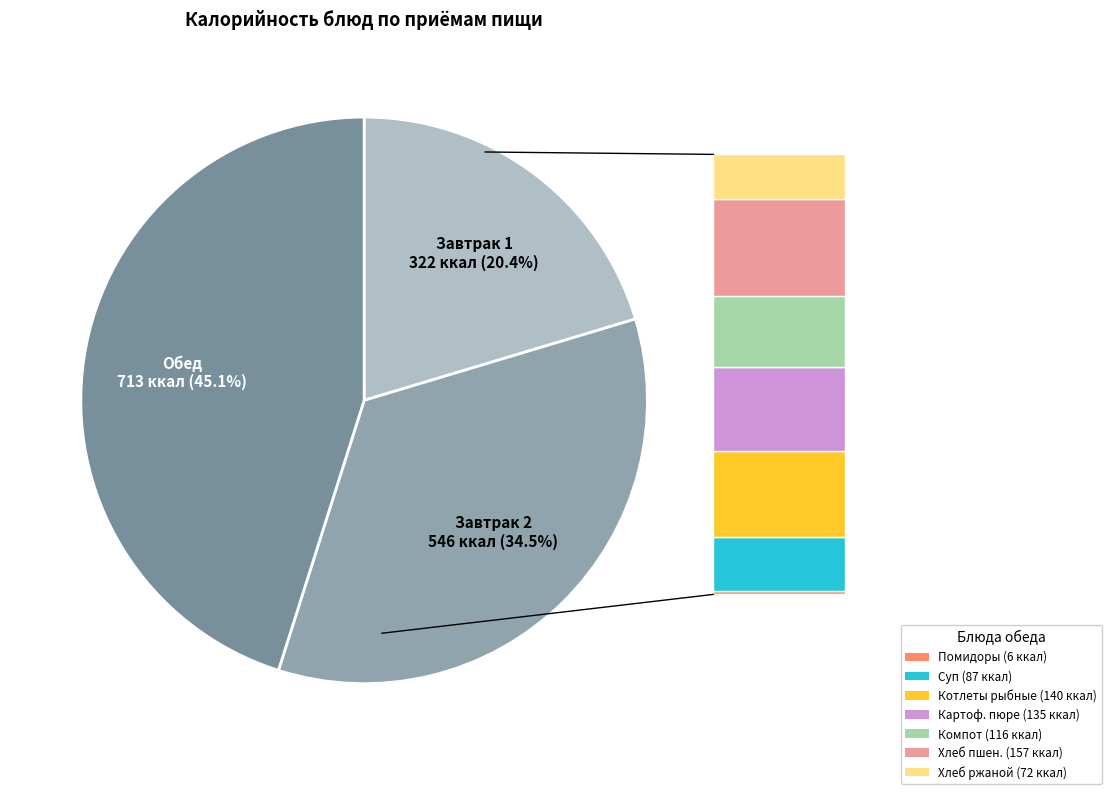

Is there any slice that represents more than half of the pie?

No